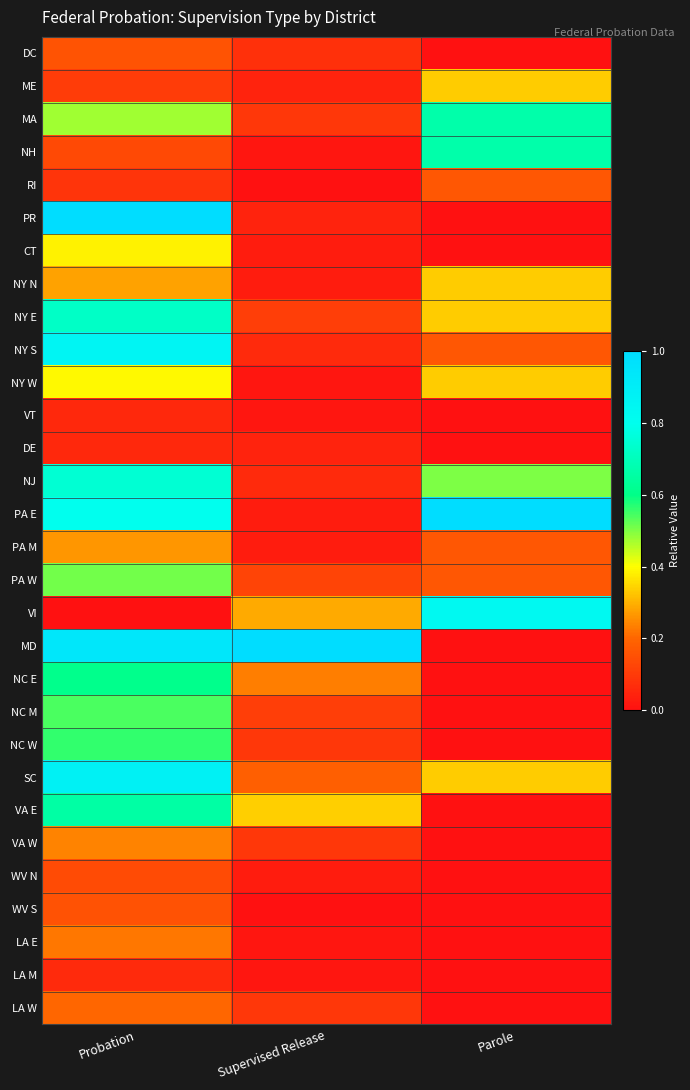

Reading left to right, transcribe all the data shown in this chart.

DC: Probation=0.2	Supervised Release=0.1	Parole=0.0
ME: Probation=0.1	Supervised Release=0.0	Parole=0.3
MA: Probation=0.5	Supervised Release=0.1	Parole=0.7
NH: Probation=0.1	Supervised Release=0.0	Parole=0.7
RI: Probation=0.1	Supervised Release=0.0	Parole=0.2
PR: Probation=1.0	Supervised Release=0.0	Parole=0.0
CT: Probation=0.4	Supervised Release=0.0	Parole=0.0
NY N: Probation=0.3	Supervised Release=0.0	Parole=0.3
NY E: Probation=0.7	Supervised Release=0.1	Parole=0.3
NY S: Probation=0.9	Supervised Release=0.1	Parole=0.2
NY W: Probation=0.4	Supervised Release=0.0	Parole=0.3
VT: Probation=0.1	Supervised Release=0.0	Parole=0.0
DE: Probation=0.1	Supervised Release=0.0	Parole=0.0
NJ: Probation=0.7	Supervised Release=0.1	Parole=0.5
PA E: Probation=0.8	Supervised Release=0.0	Parole=1.0
PA M: Probation=0.3	Supervised Release=0.0	Parole=0.2
PA W: Probation=0.5	Supervised Release=0.1	Parole=0.2
VI: Probation=0.0	Supervised Release=0.3	Parole=0.8
MD: Probation=0.9	Supervised Release=1.0	Parole=0.0
NC E: Probation=0.6	Supervised Release=0.2	Parole=0.0
NC M: Probation=0.5	Supervised Release=0.1	Parole=0.0
NC W: Probation=0.6	Supervised Release=0.1	Parole=0.0
SC: Probation=0.9	Supervised Release=0.2	Parole=0.3
VA E: Probation=0.7	Supervised Release=0.3	Parole=0.0
VA W: Probation=0.2	Supervised Release=0.1	Parole=0.0
WV N: Probation=0.1	Supervised Release=0.0	Parole=0.0
WV S: Probation=0.2	Supervised Release=0.0	Parole=0.0
LA E: Probation=0.2	Supervised Release=0.0	Parole=0.0
LA M: Probation=0.1	Supervised Release=0.0	Parole=0.0
LA W: Probation=0.2	Supervised Release=0.1	Parole=0.0